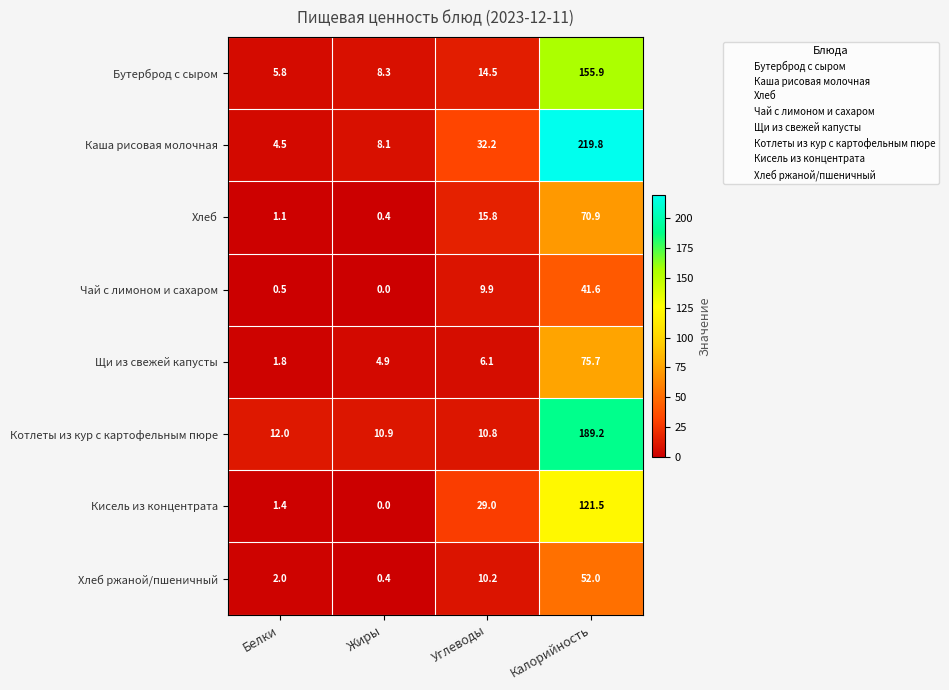

Between Жиры and Углеводы, which series saw the biggest shift?

Кисель из концентрата